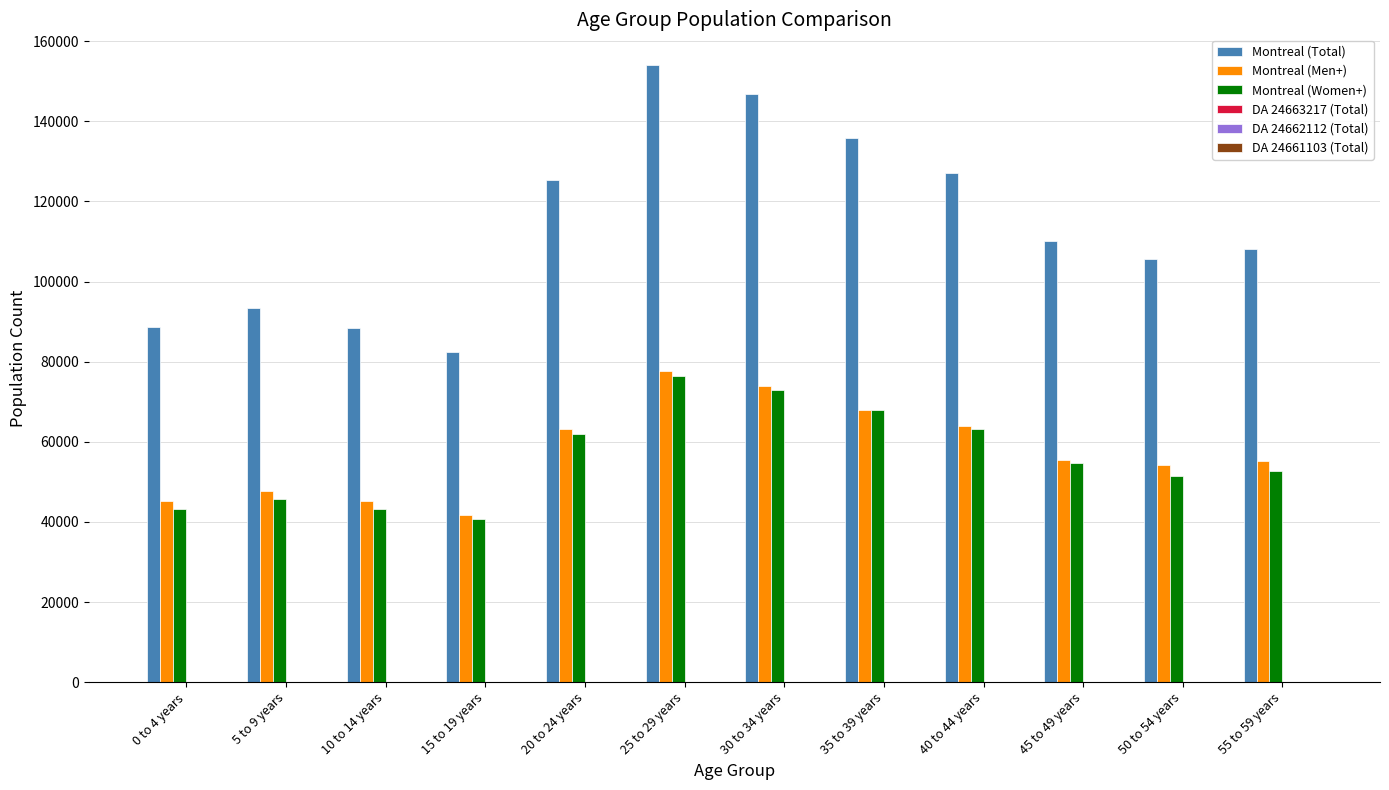

What is the maximum value for Montreal (Men+)?

77680